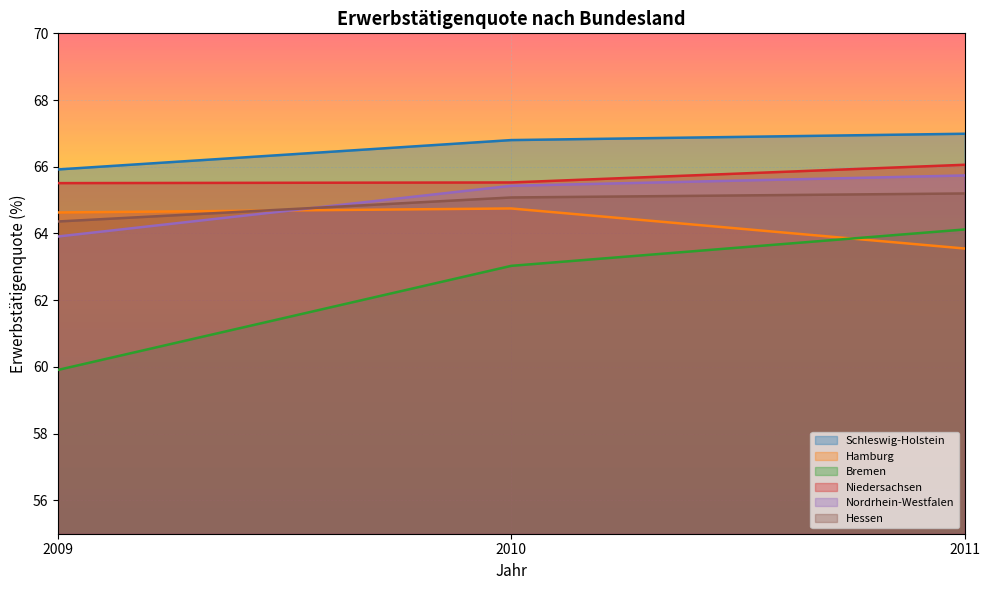

Which category has the lowest value across all series?

2009